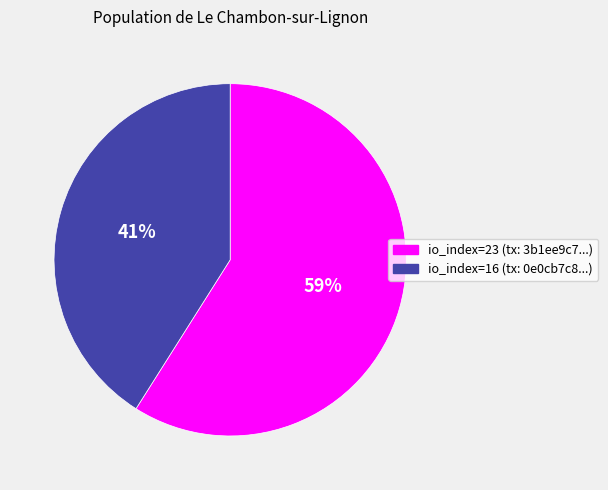

Do io_index=16 (tx: 0e0cb7c8...) and io_index=23 (tx: 3b1ee9c7...) together represent more than half of the pie?

Yes